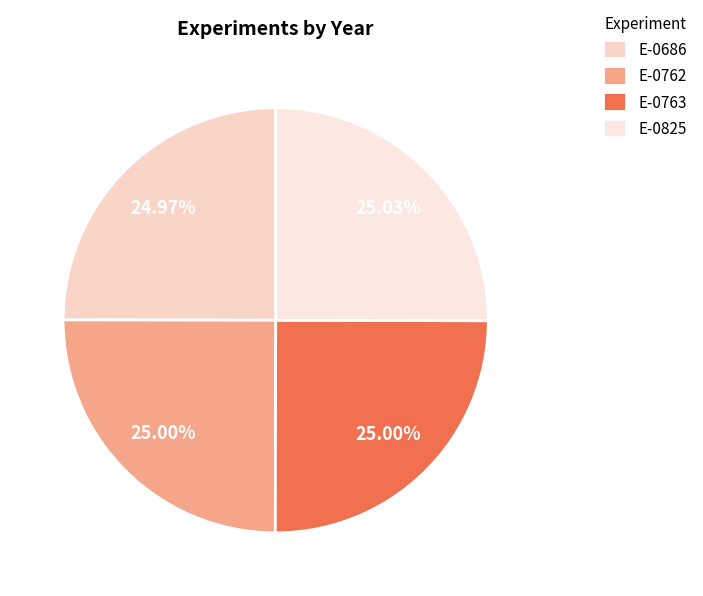

What is the smallest slice in the pie chart?

E-0686